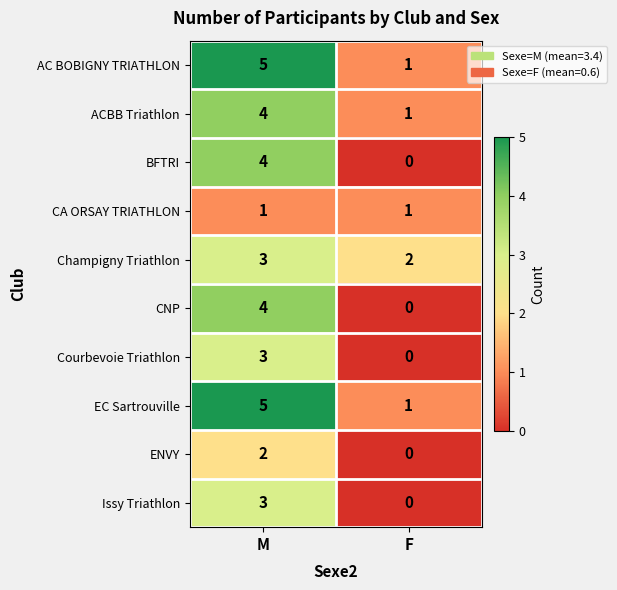

What is the spread (max minus min) of values at M?

4